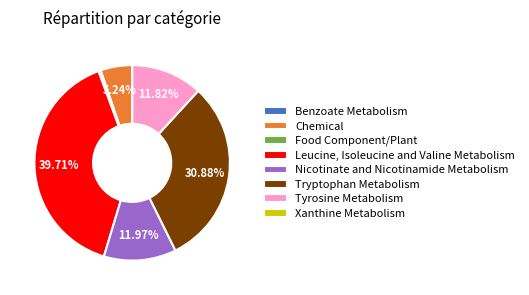

What is the largest slice in the pie chart?

Leucine, Isoleucine and Valine Metabolism